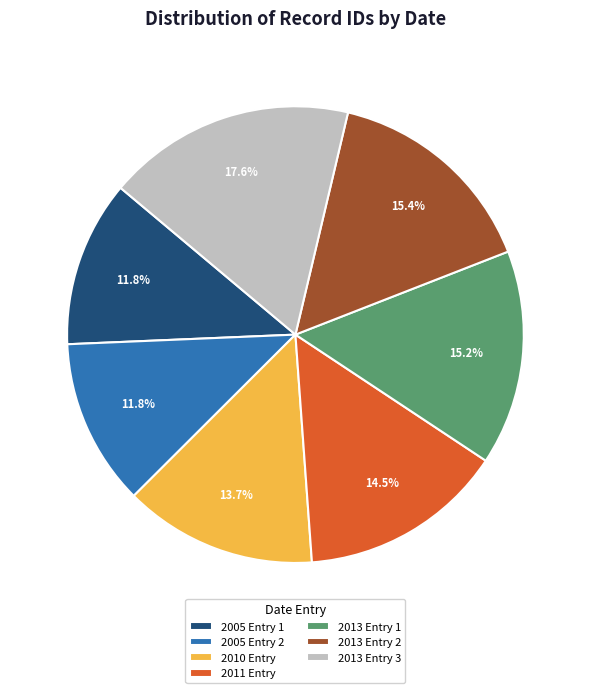

Does any single category account for the majority?

No